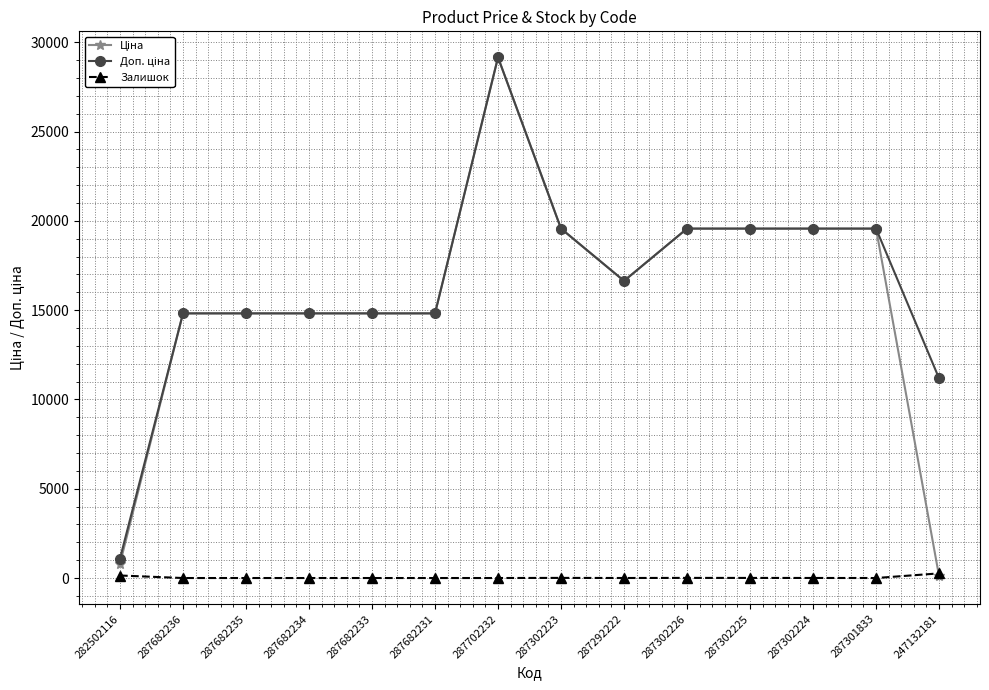

In Залишок, how many points are higher than both neighbors (excluding endpoints)?

2